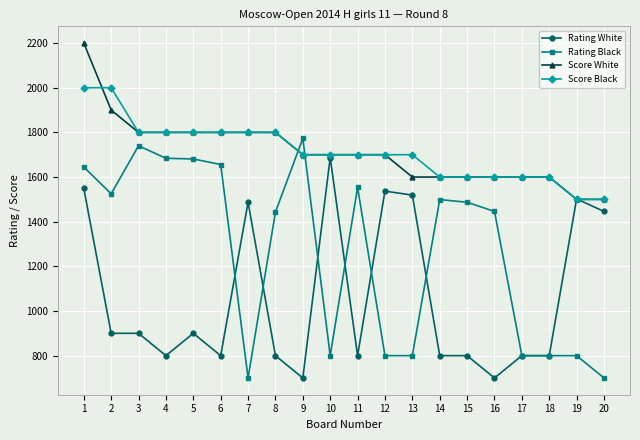

Where do Rating Black and Score White first cross each other?

8 and 9